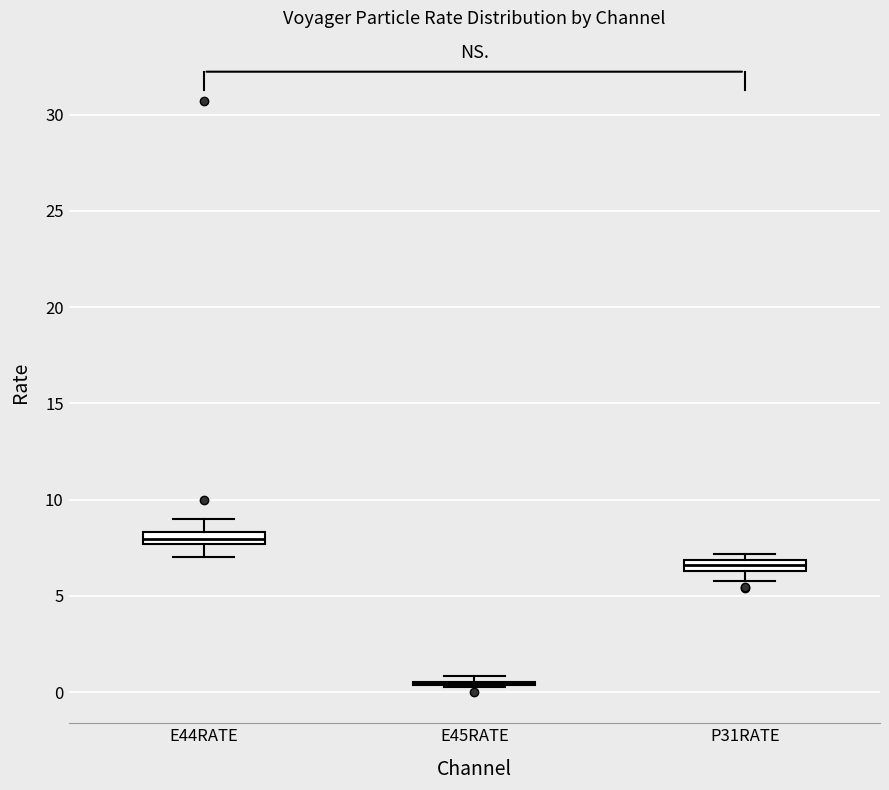

Where does the lower whisker of the box for E44RATE end on the y-axis? The values are not printed on the chart, so give them approximately, as read against the axis.

7.0